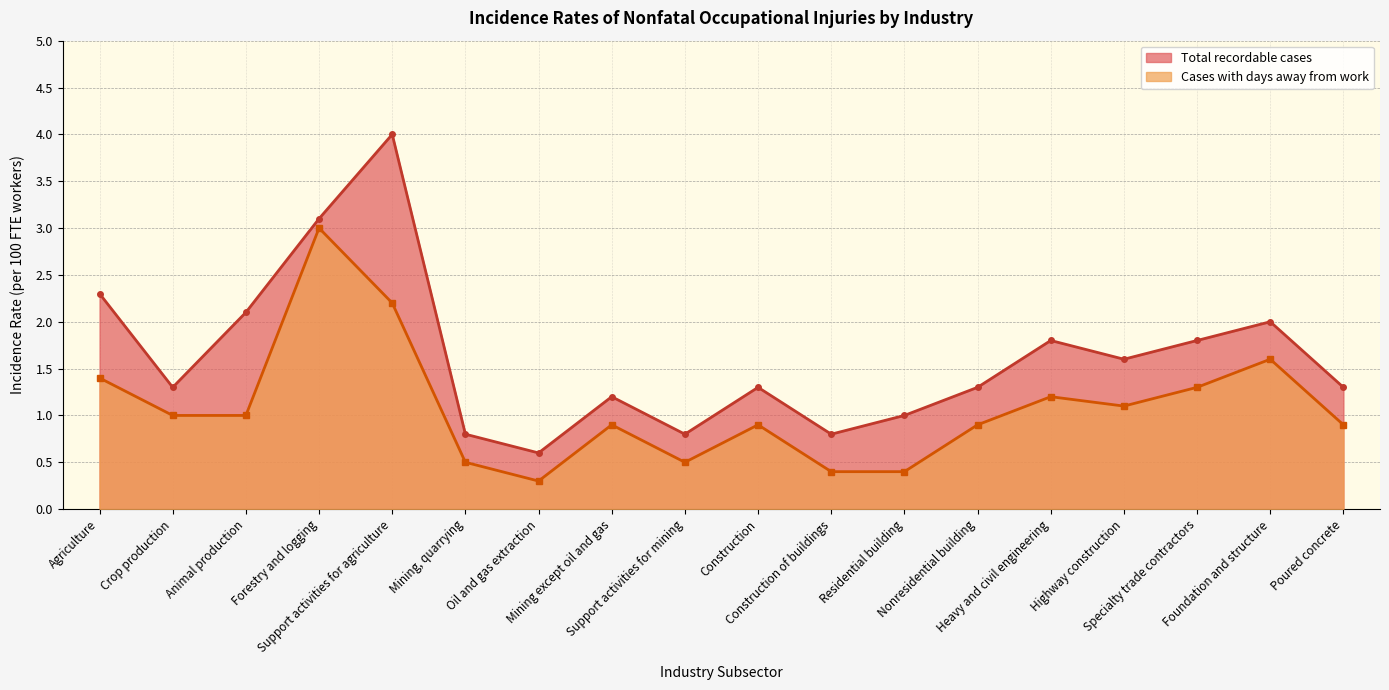

What is the difference between the Cases with days away from work values at Support activities for mining and Poured concrete?

0.4